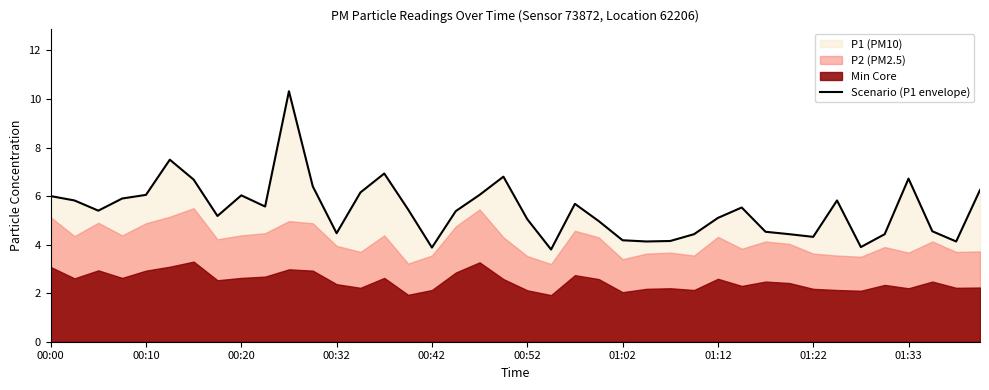

The chart shows a value of 6.0 at 18. True or false?

True